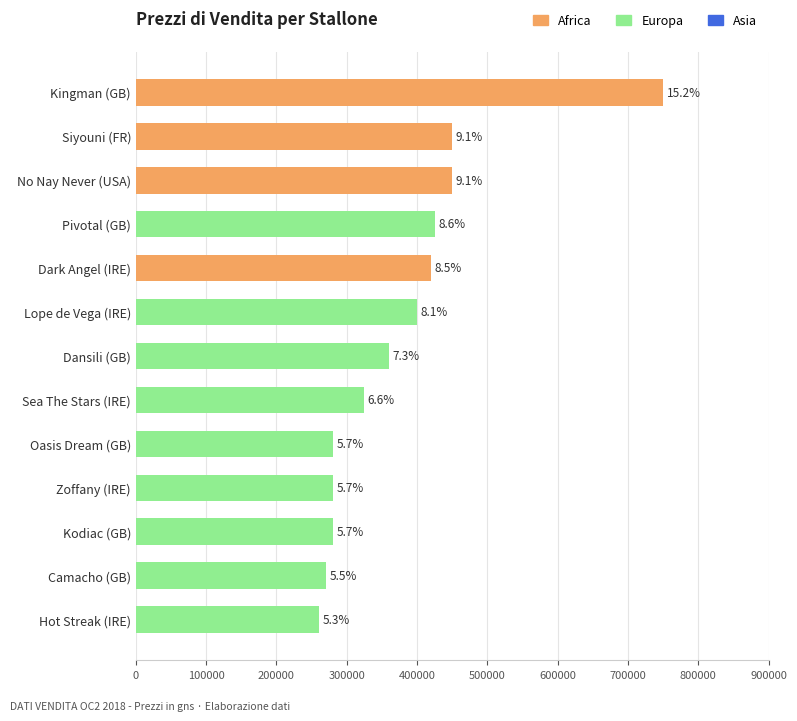

Does the chart contain any negative values?

No